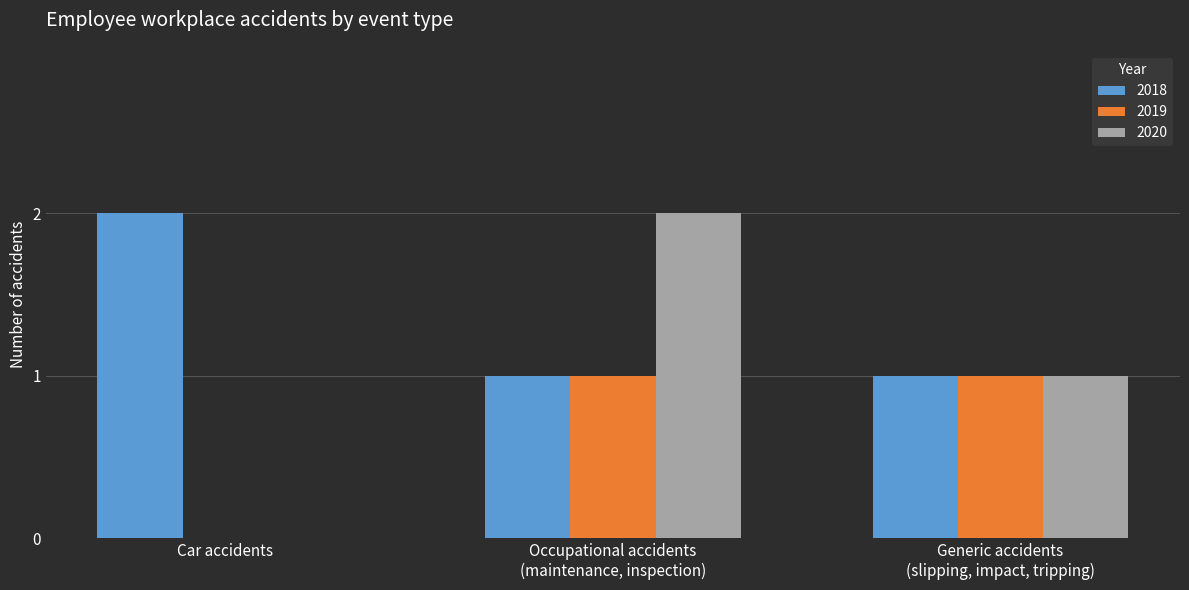

What is the average value of the 2019 series?

1